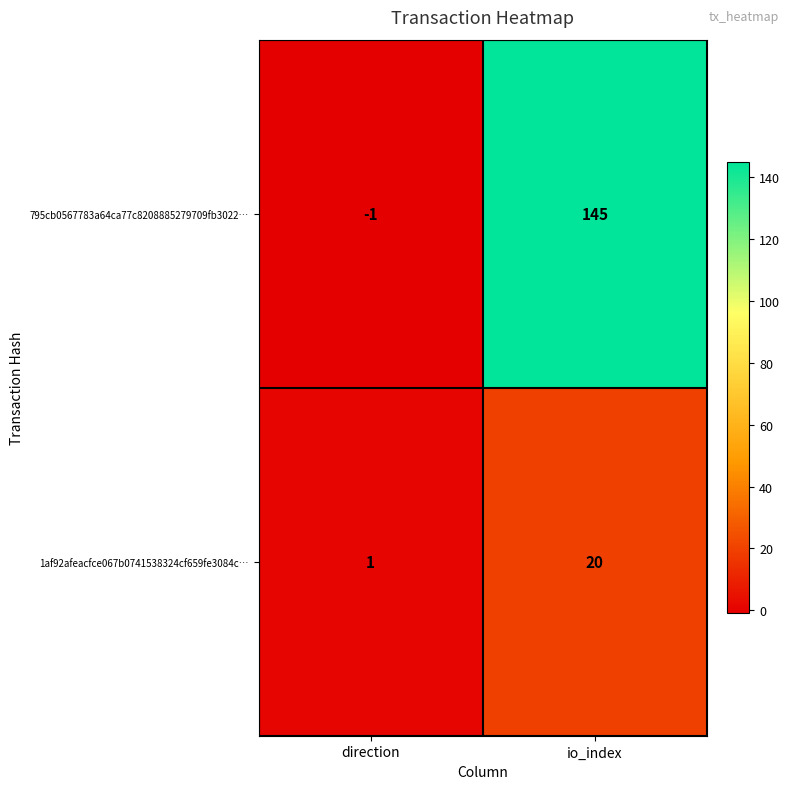

What is the sum of all 1af92afeacfce067b0741538324cf659fe3084c… values?

21